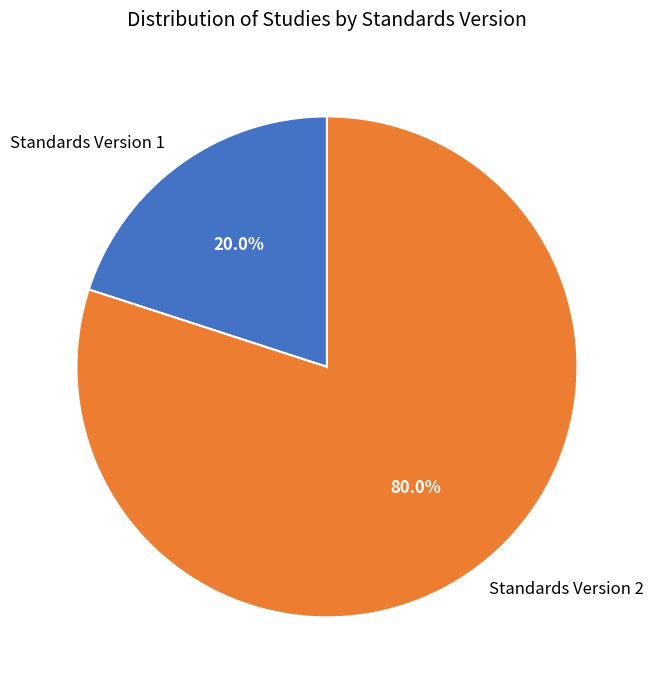

Is the sum of Standards Version 1 and Standards Version 2 greater than half?

Yes